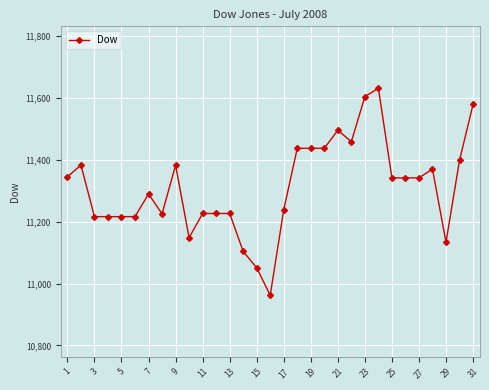

Is this an area chart (filled region under the line)?

No